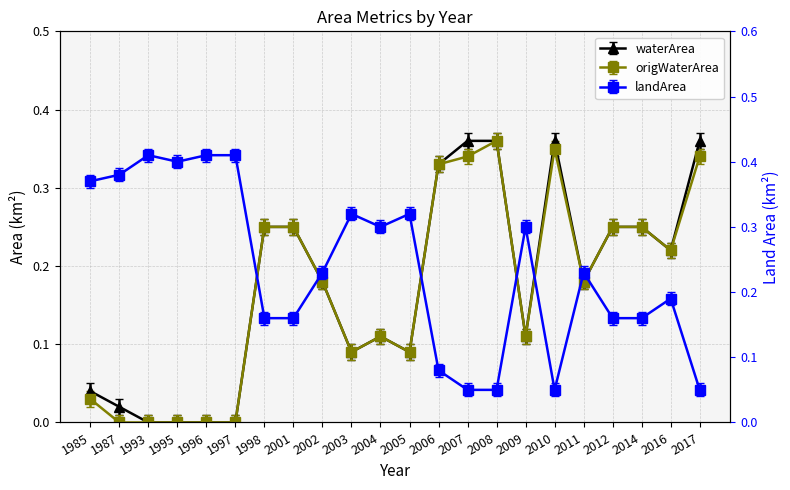

Which category has the highest value across all series?

1993